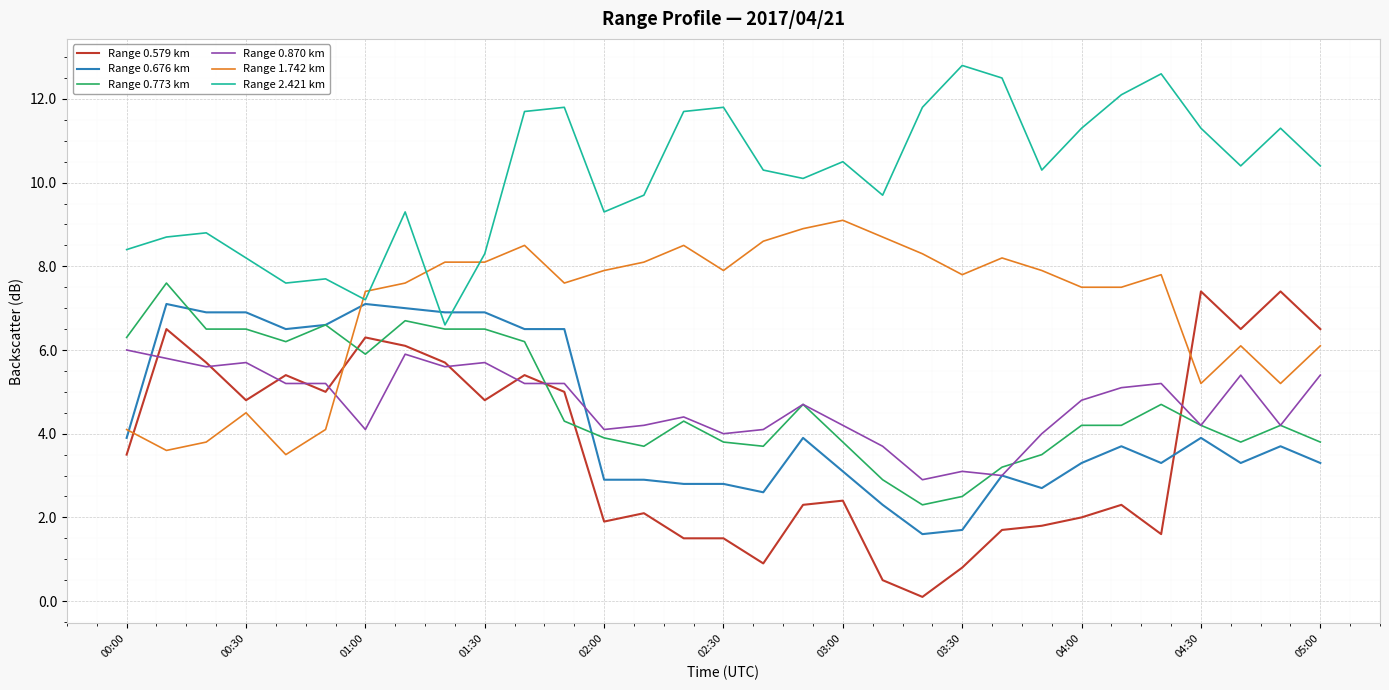

What is the maximum value for Range 0.870 km?

6.0